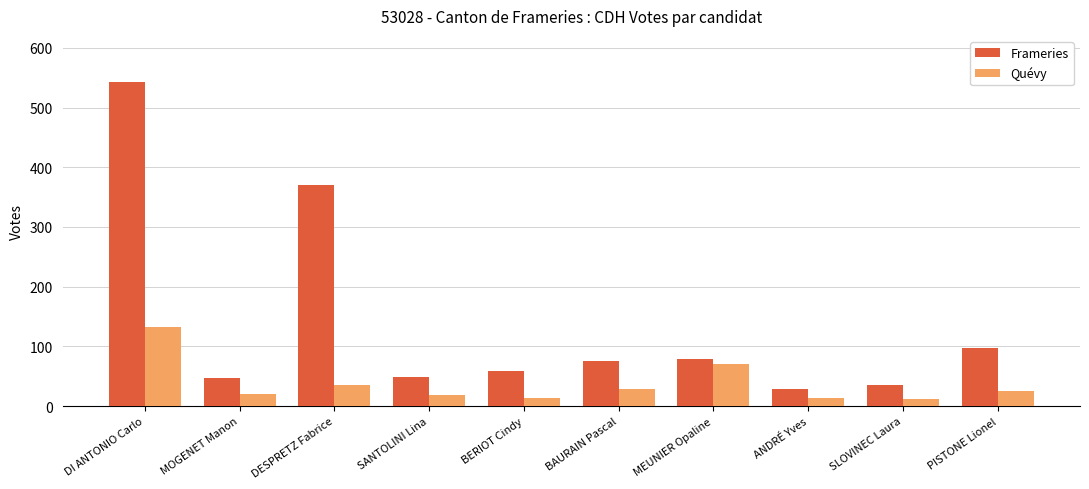

What is the difference between the second highest and minimum values in the Frameries series?

342